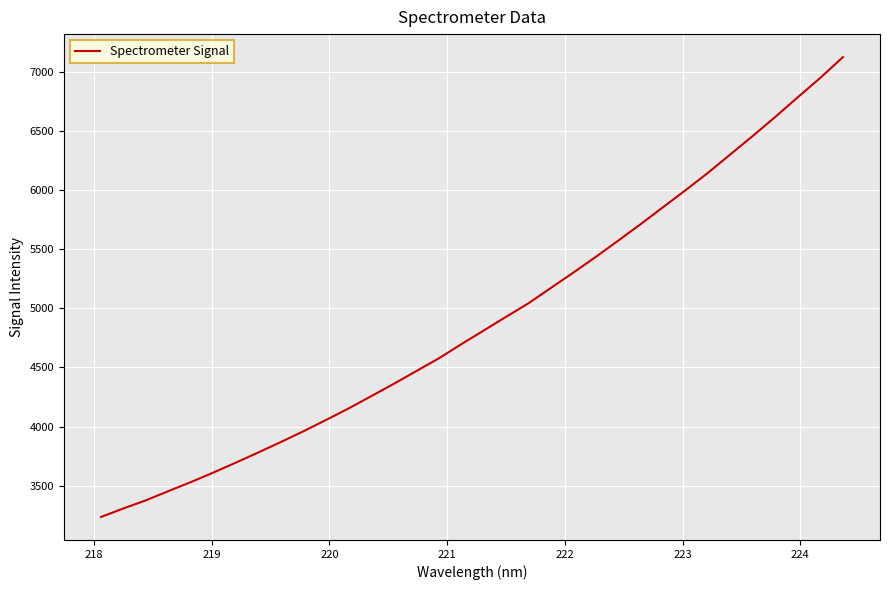

Count the number of data series in this chart.

1